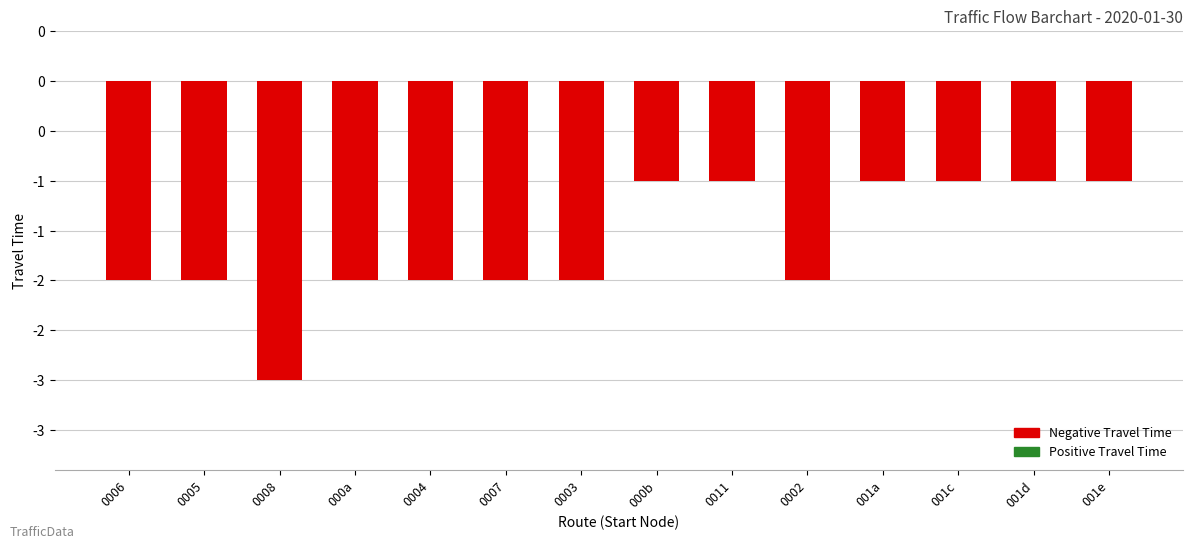

At which label is the value closest to -2?

0006